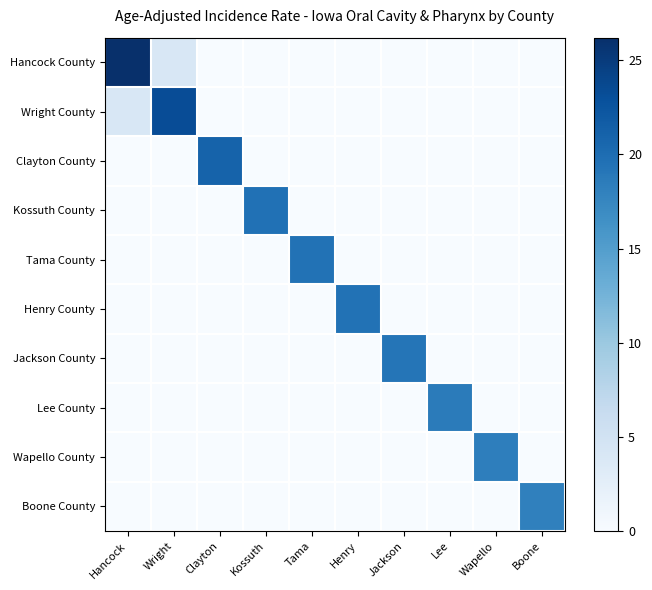

At how many categories does at least one series exceed 15?

10